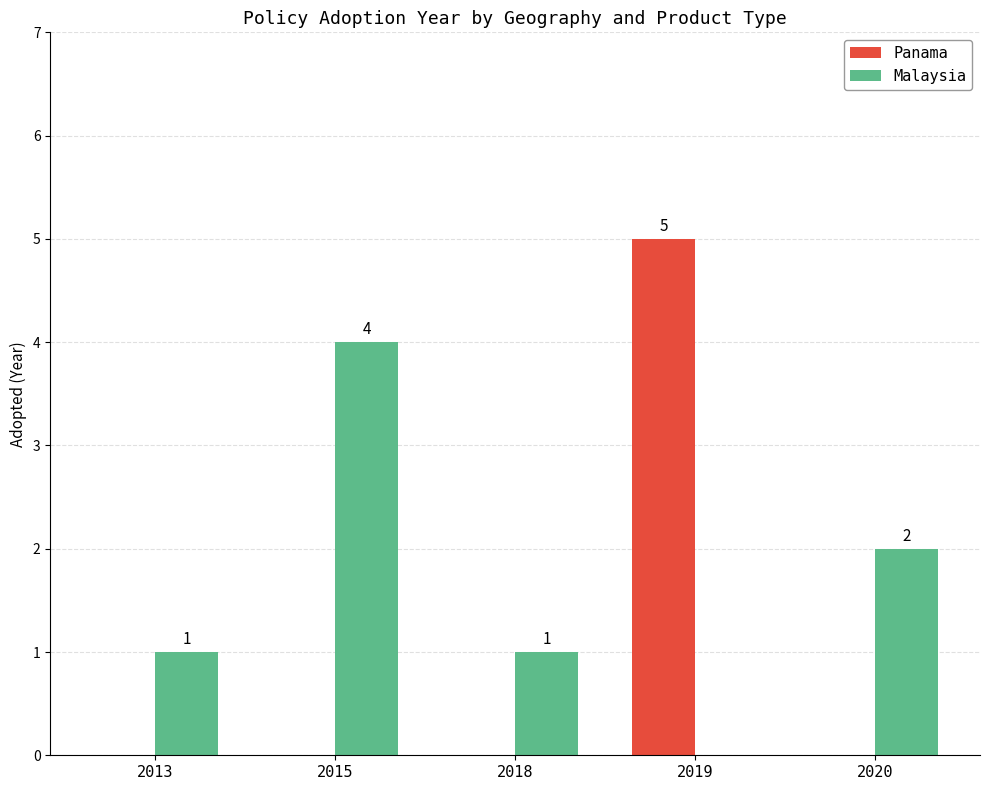

Which series has the largest range (max minus min)?

Panama